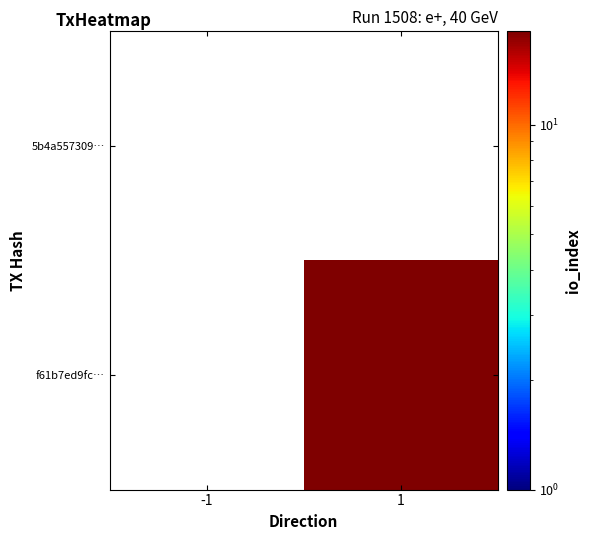

Reading right to left, extract all data points from this chart.

5b4a557309…: 1=0	-1=0
f61b7ed9fc…: 1=18	-1=0